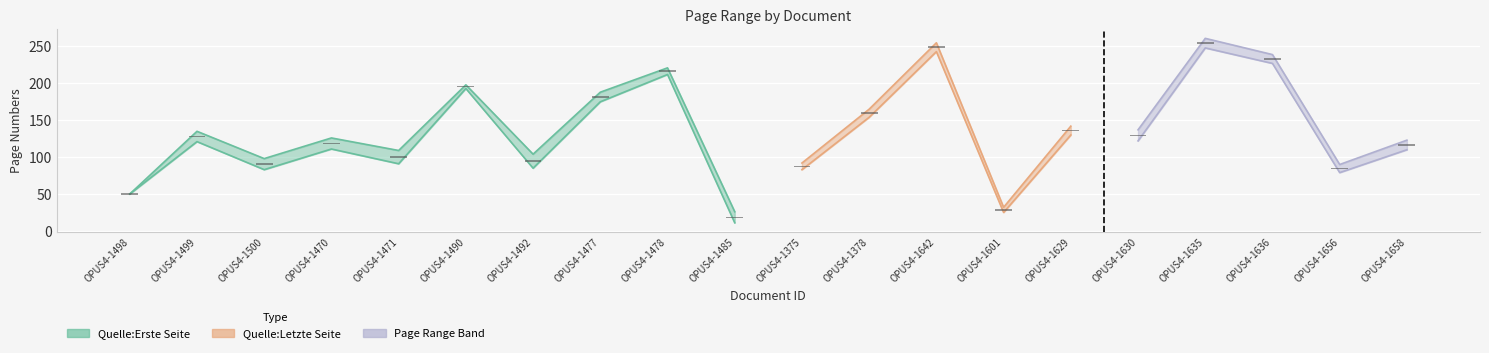

What is the average value of the Quelle:Erste Seite series?

128